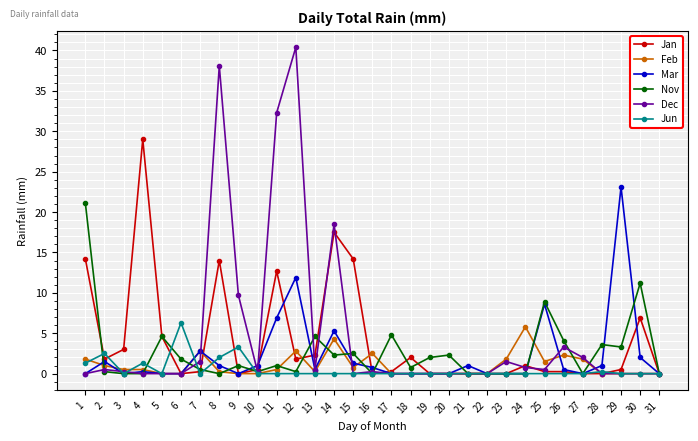

Is it true that Nov equals 13.2 at 25?

False